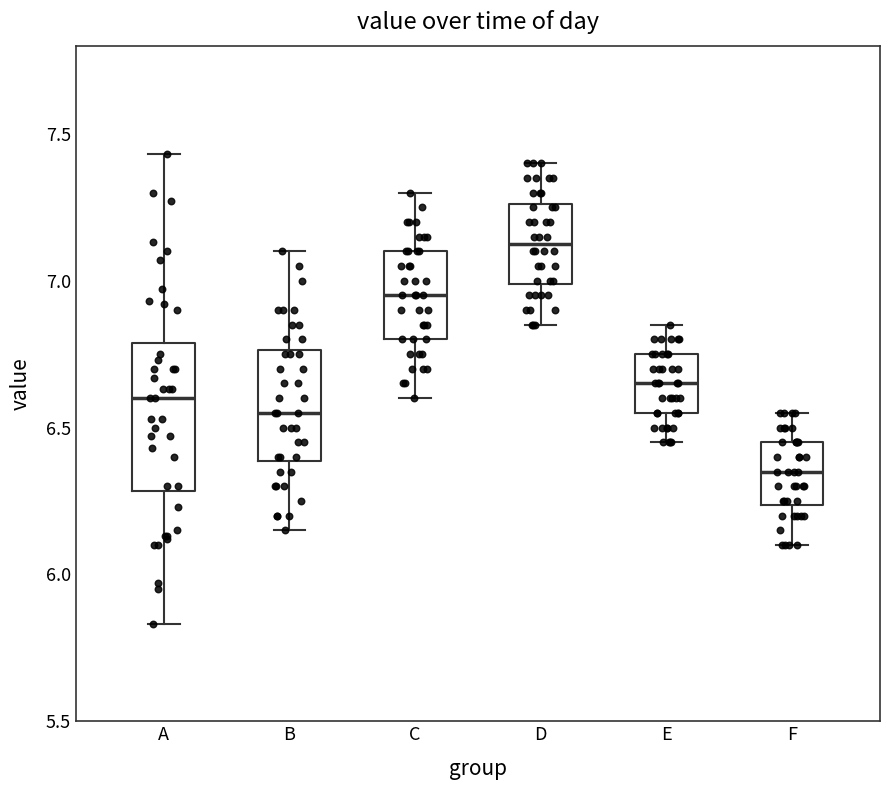

Where is the upper edge of the box for F on the y-axis? The values are not printed on the chart, so give them approximately, as read against the axis.

6.45